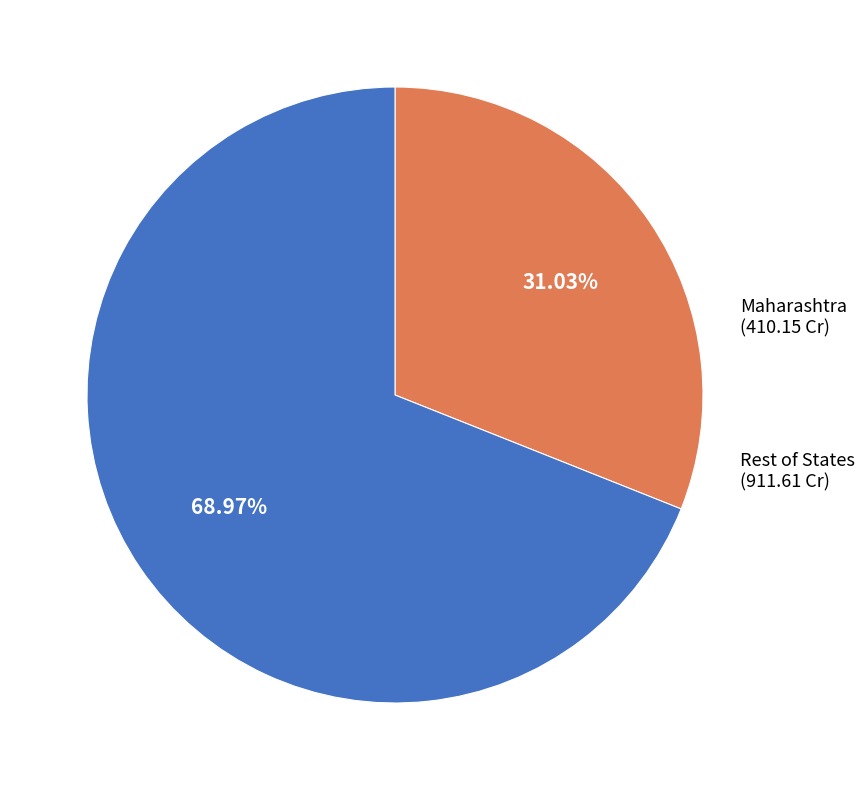

Is the sum of Maharashtra (410.15 Cr) and Rest of States (911.61 Cr) greater than half?

Yes